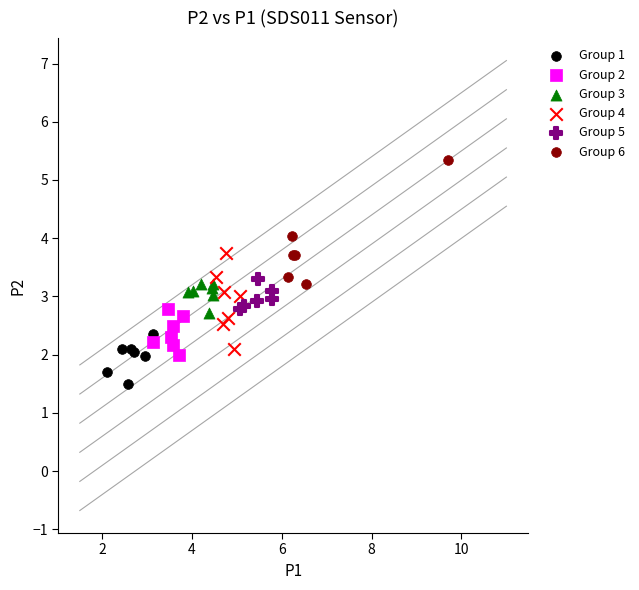

Which series has the widest spread of Y values?

Group 6